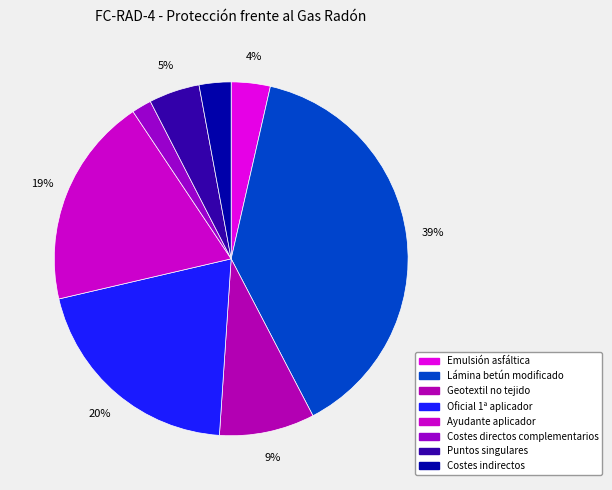

How many segments does this pie chart have?

8